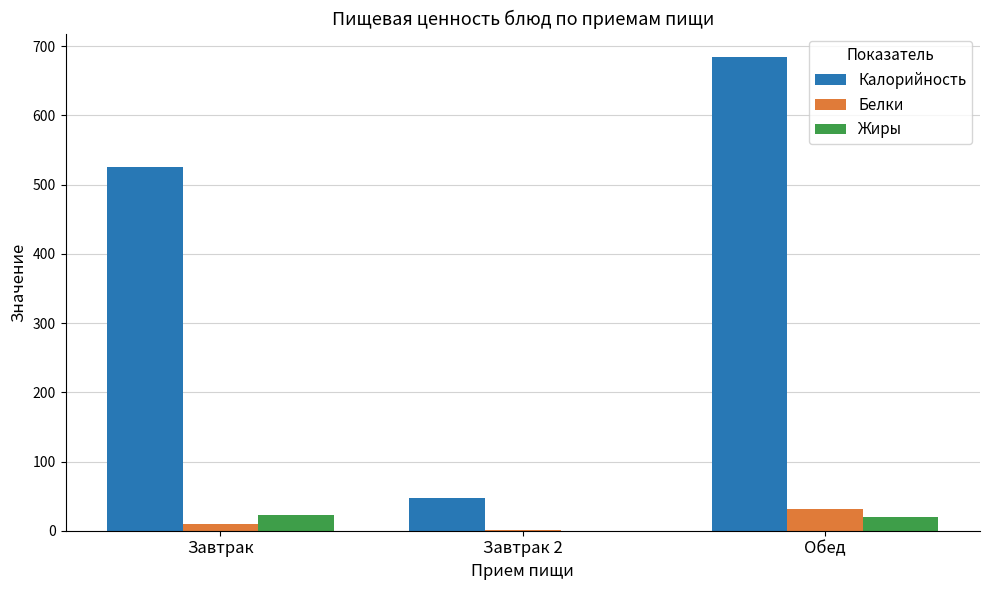

Are the bars horizontal?

No